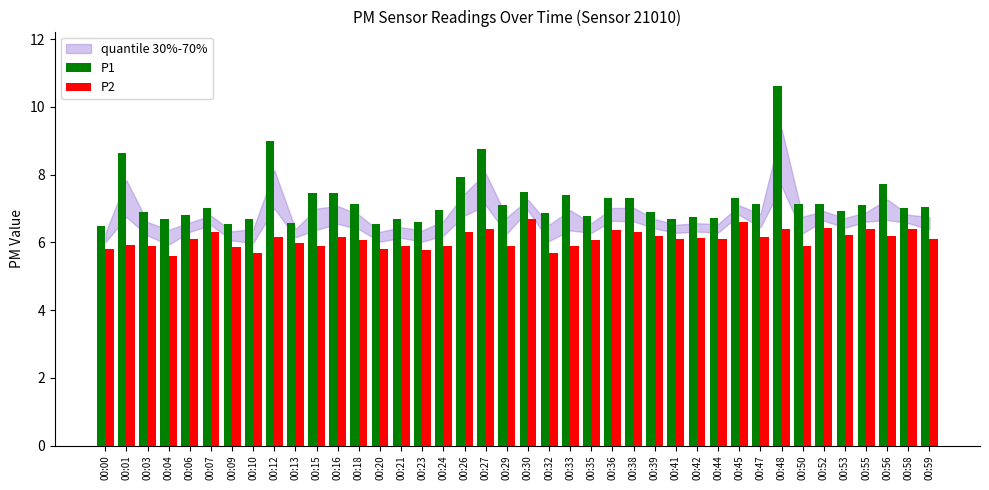

What is the minimum value for P1?

6.5